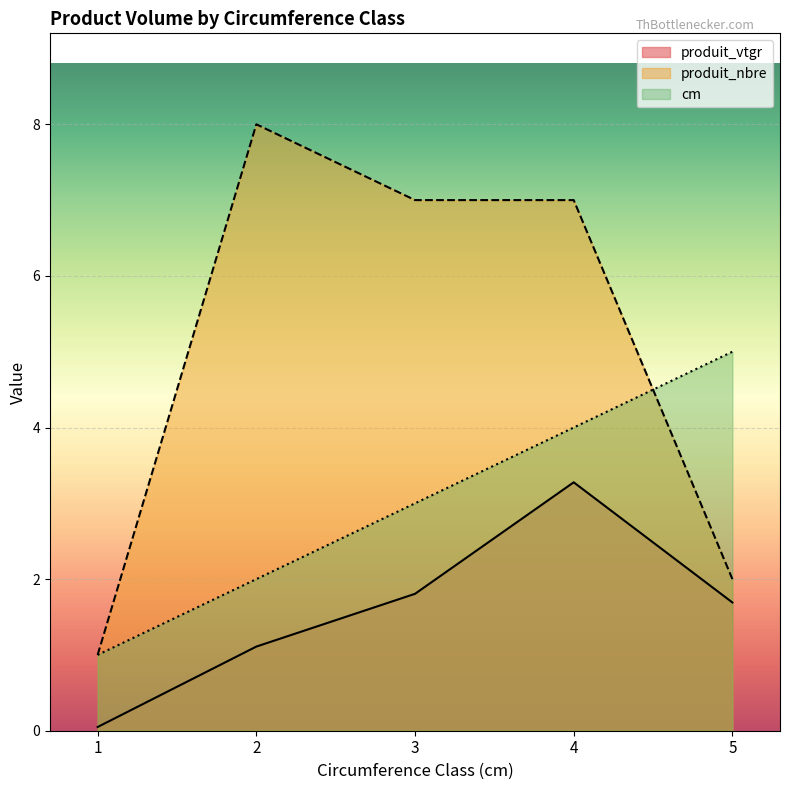

What is the sum of all produit_nbre values?

25.0